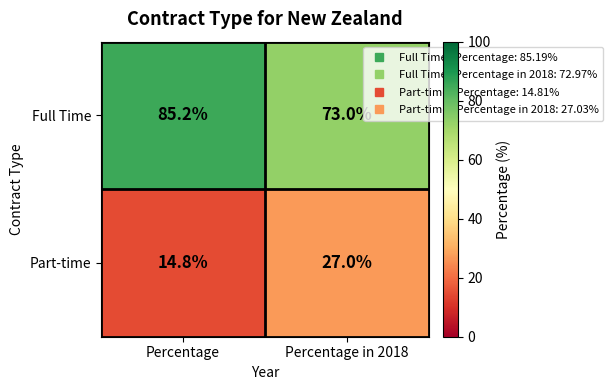

Reading left to right, list all the values displayed in this chart.

Full Time: 85.2	73.0
Part-time: 14.8	27.0